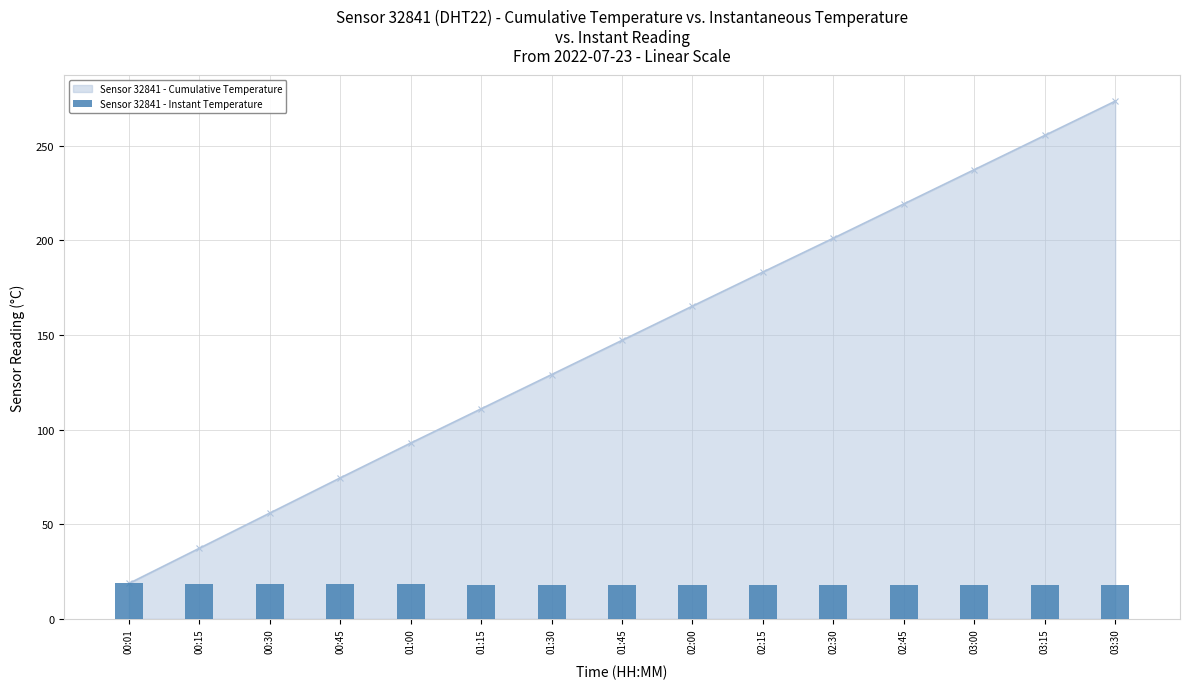

The chart shows a value of 18.1 at 01:45. True or false?

True